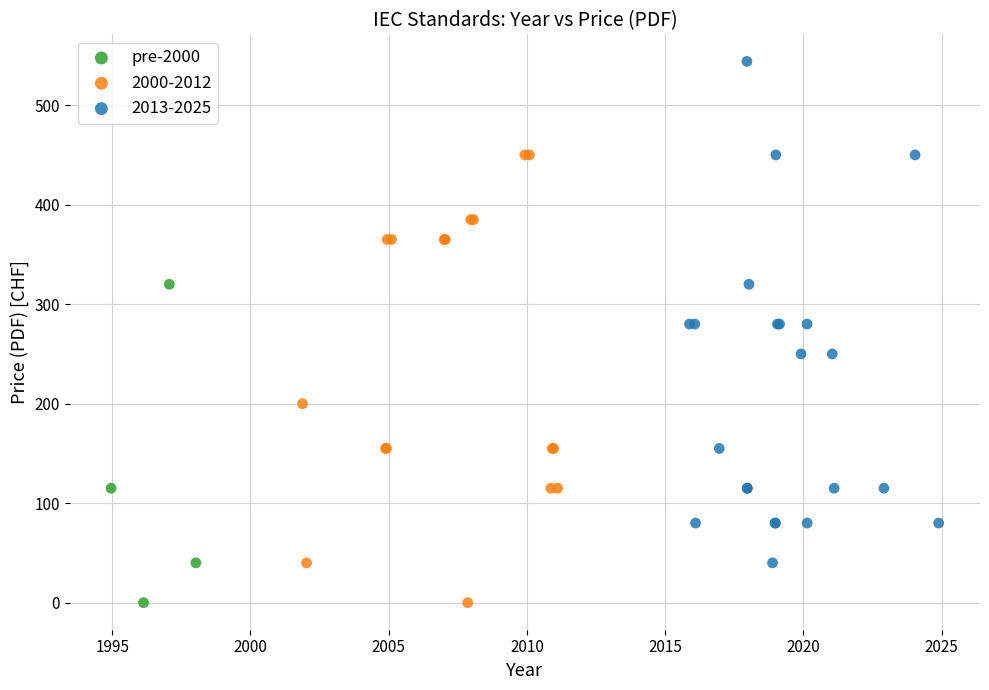

Which series has the largest Y range (max minus min)?

2013-2025